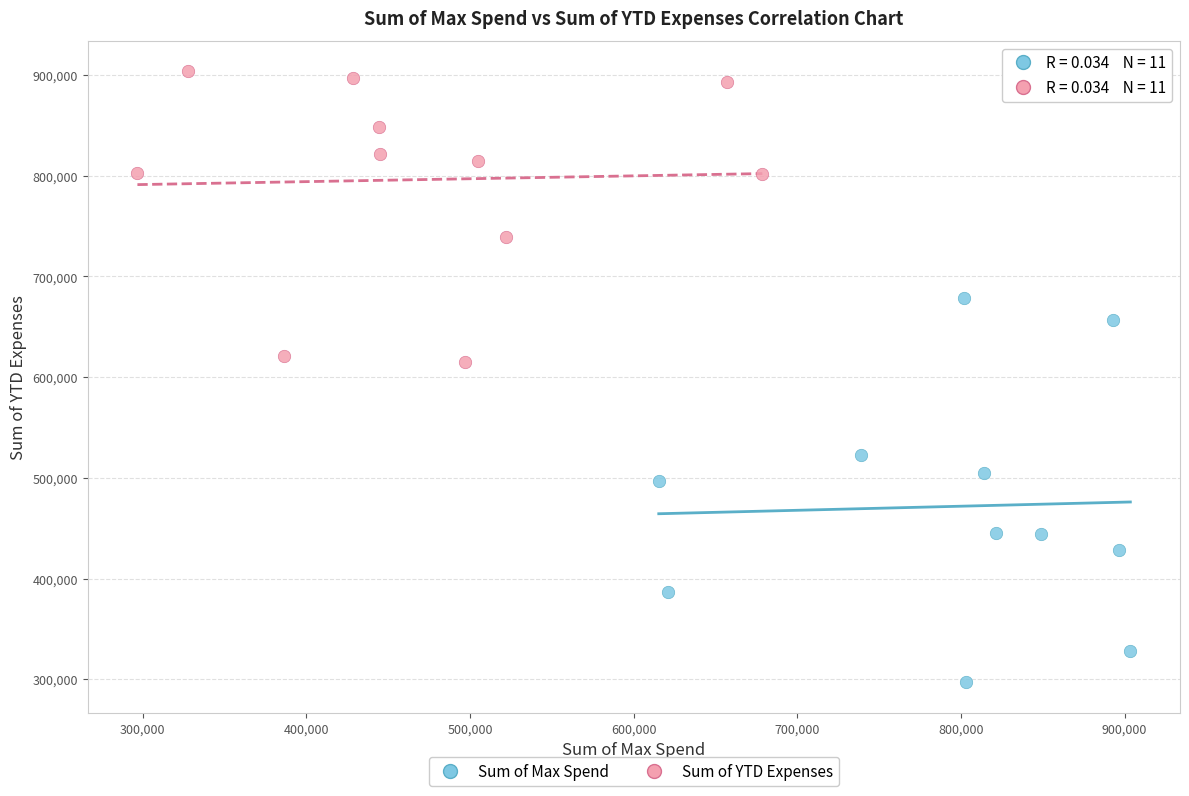

Which series reaches the maximum Y coordinate?

Sum of YTD Expenses